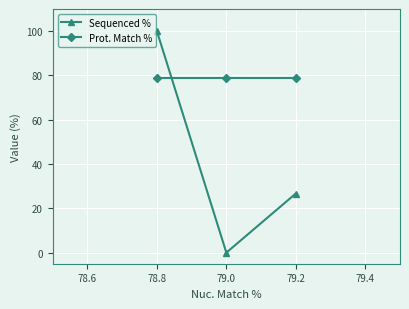

How many Sequenced % values are between 0 and 100?

3